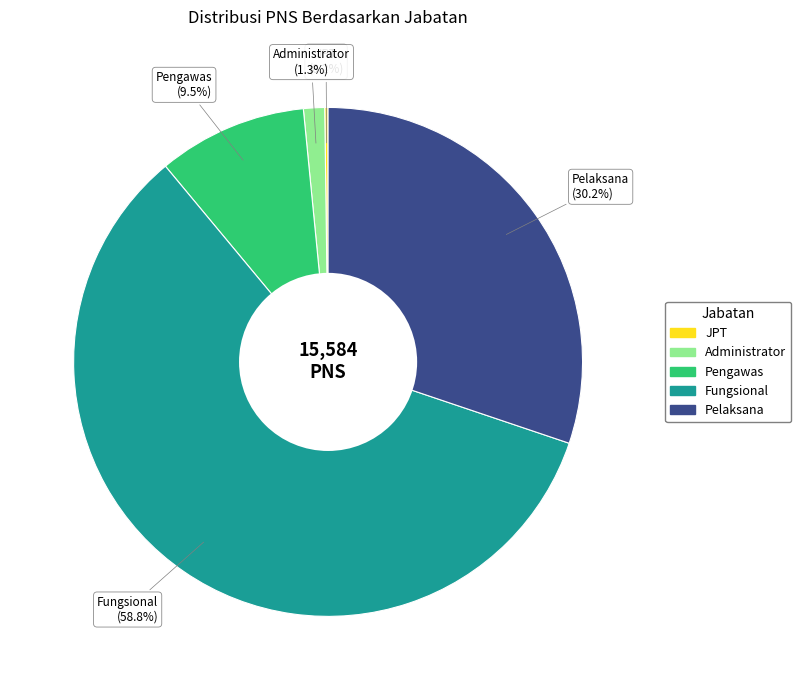

To the nearest percent, what portion does Fungsional represent?

59%